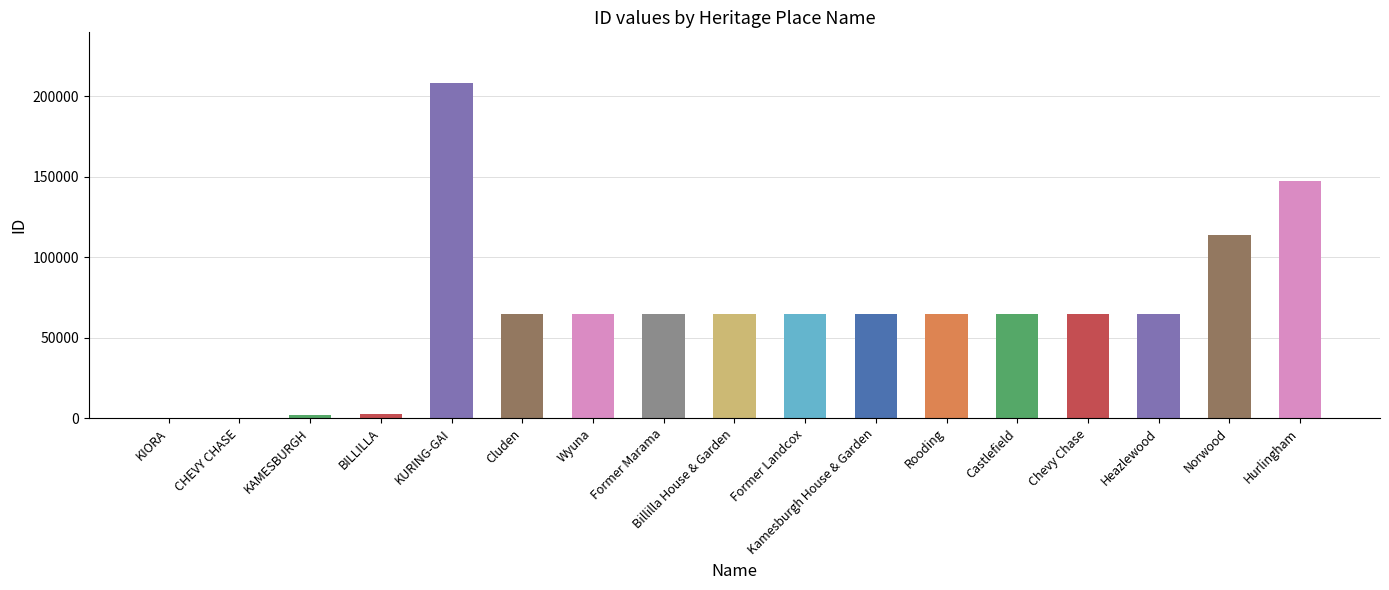

Count the number of data series in this chart.

1